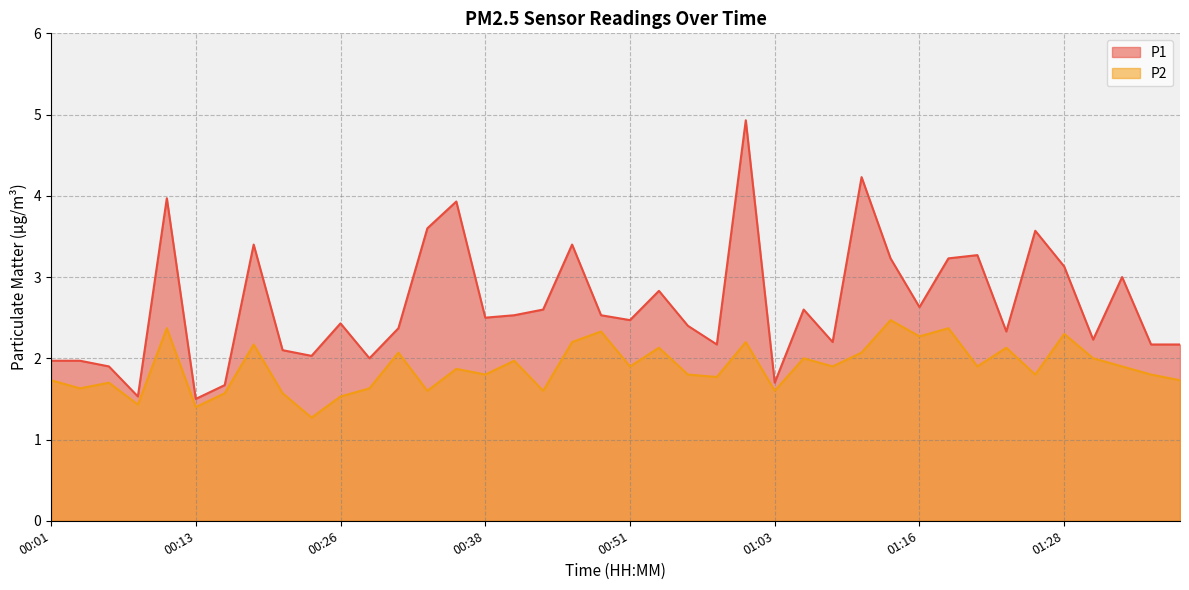

Which series has the largest total across all categories?

P1